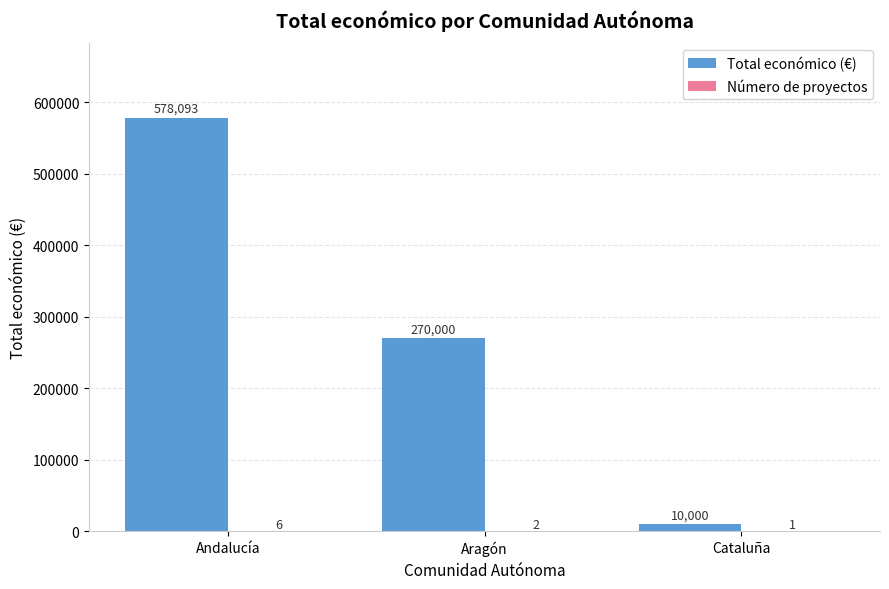

Which series has the largest total across all categories?

Total económico (€)